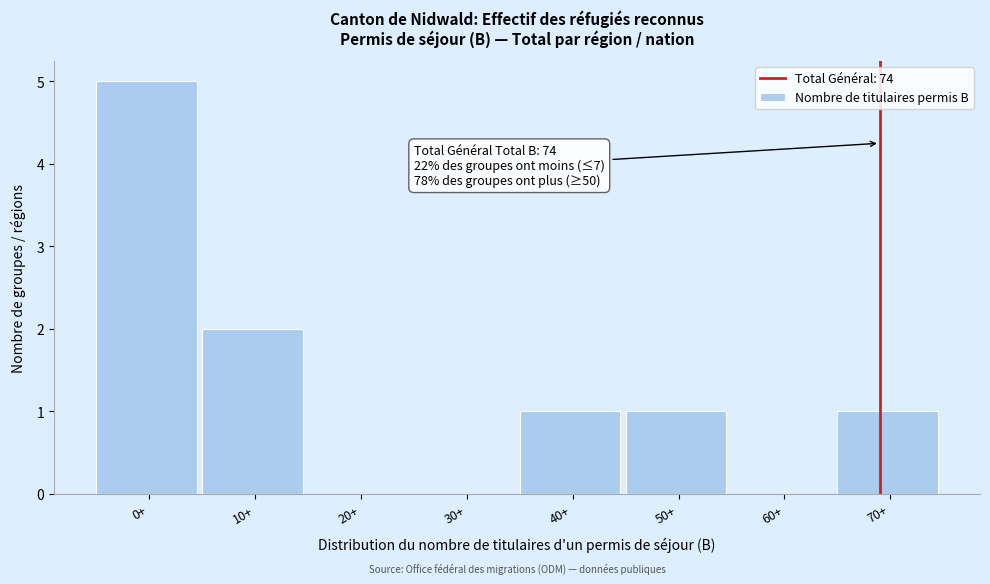

Reading left to right, extract all data points from this chart.

0+=5	10+=2	20+=0	30+=0	40+=1	50+=1	60+=0	70+=1